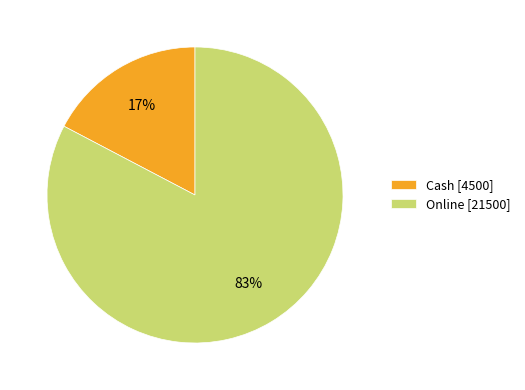

Rank the categories by value from highest to lowest.

Online, Cash